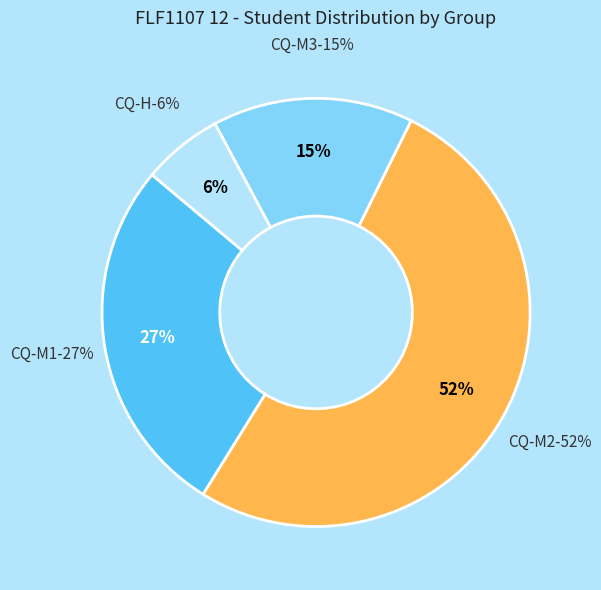

How many slices are in this pie chart?

4